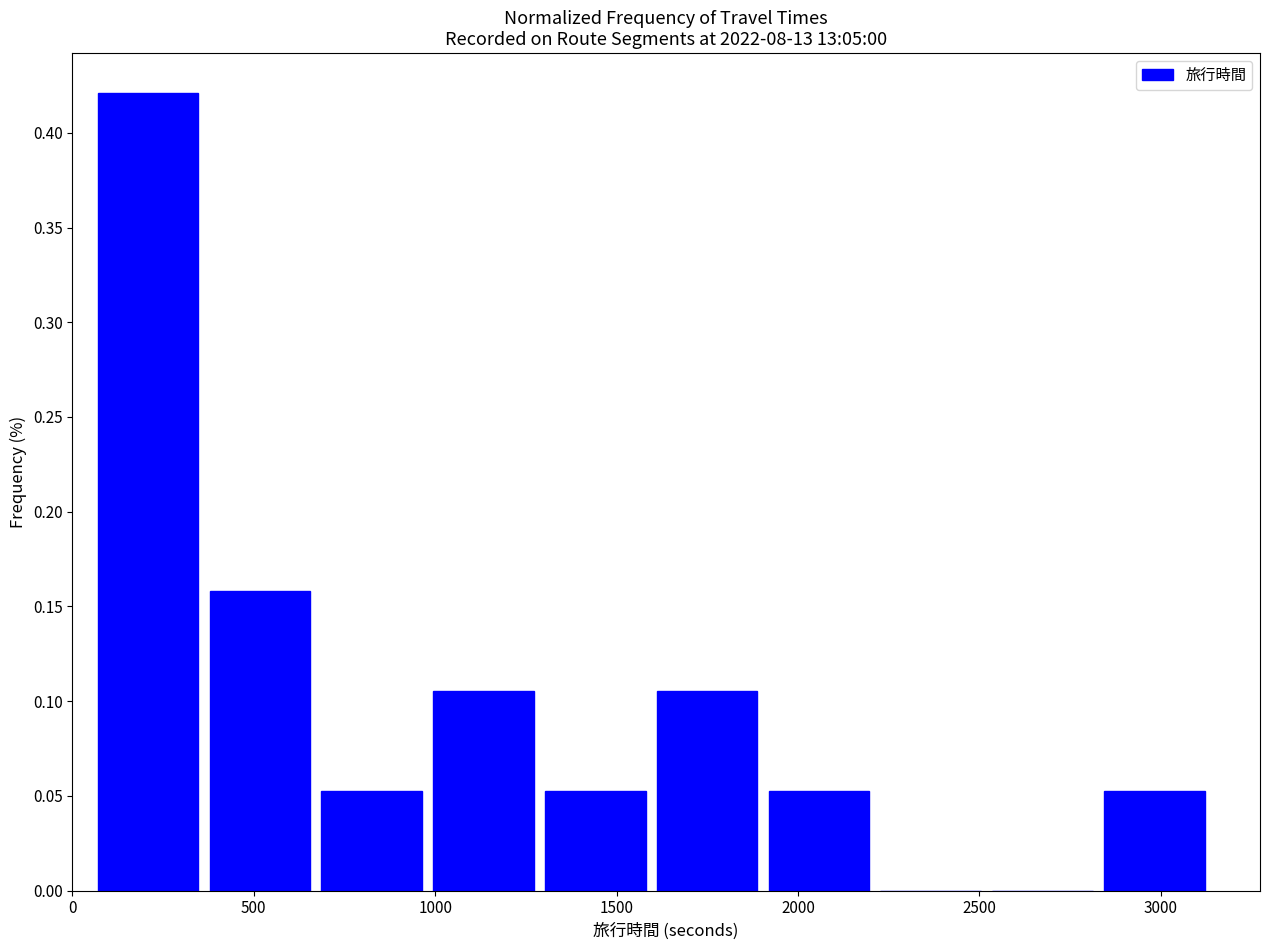

How tall is the bar that spans 650 to 1000 on the x-axis? Neither the bar edges nor the heights are printed on the chart, so give them approximately, as read against the axes.

0.055